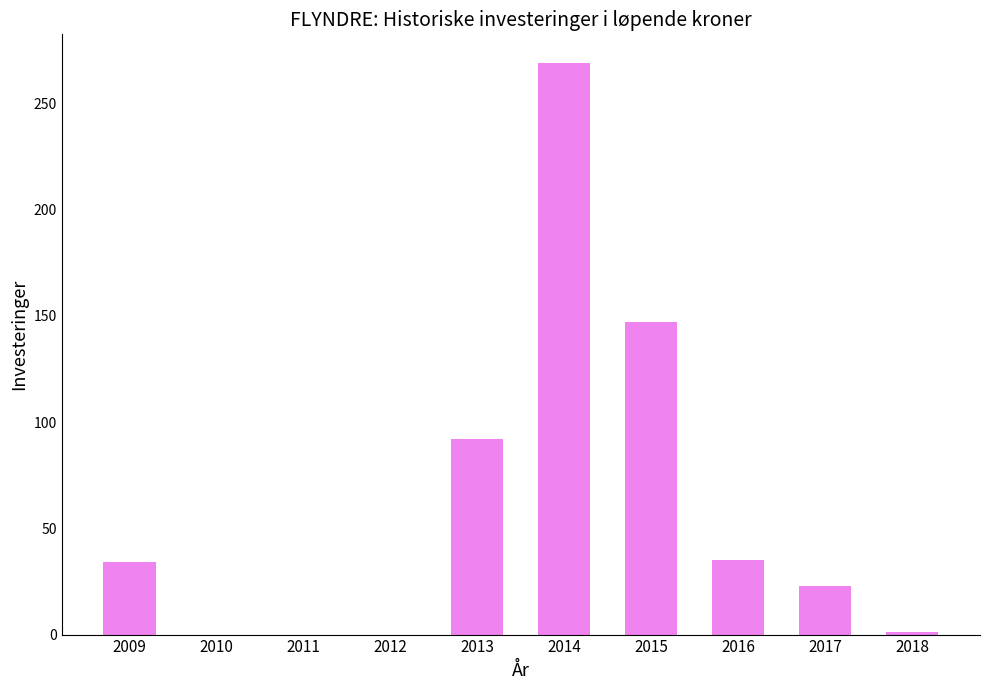

At which label is the value closest to 134?

2015